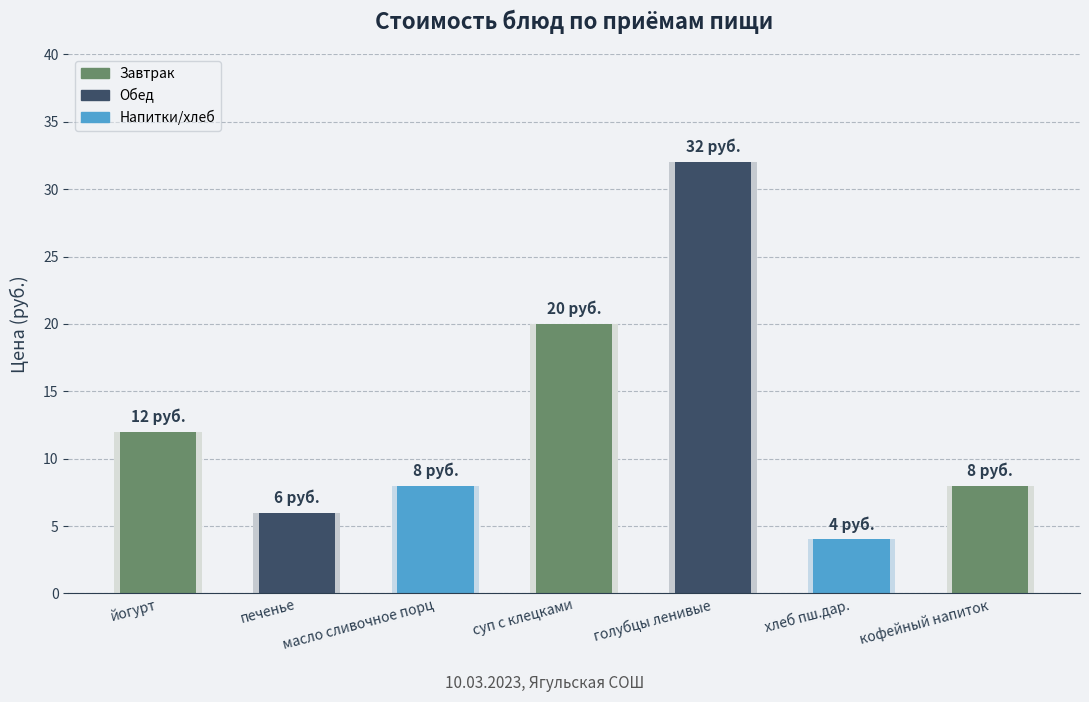

Reading left to right, what are all the values shown in this chart?

12	6	8	20	32	4	8